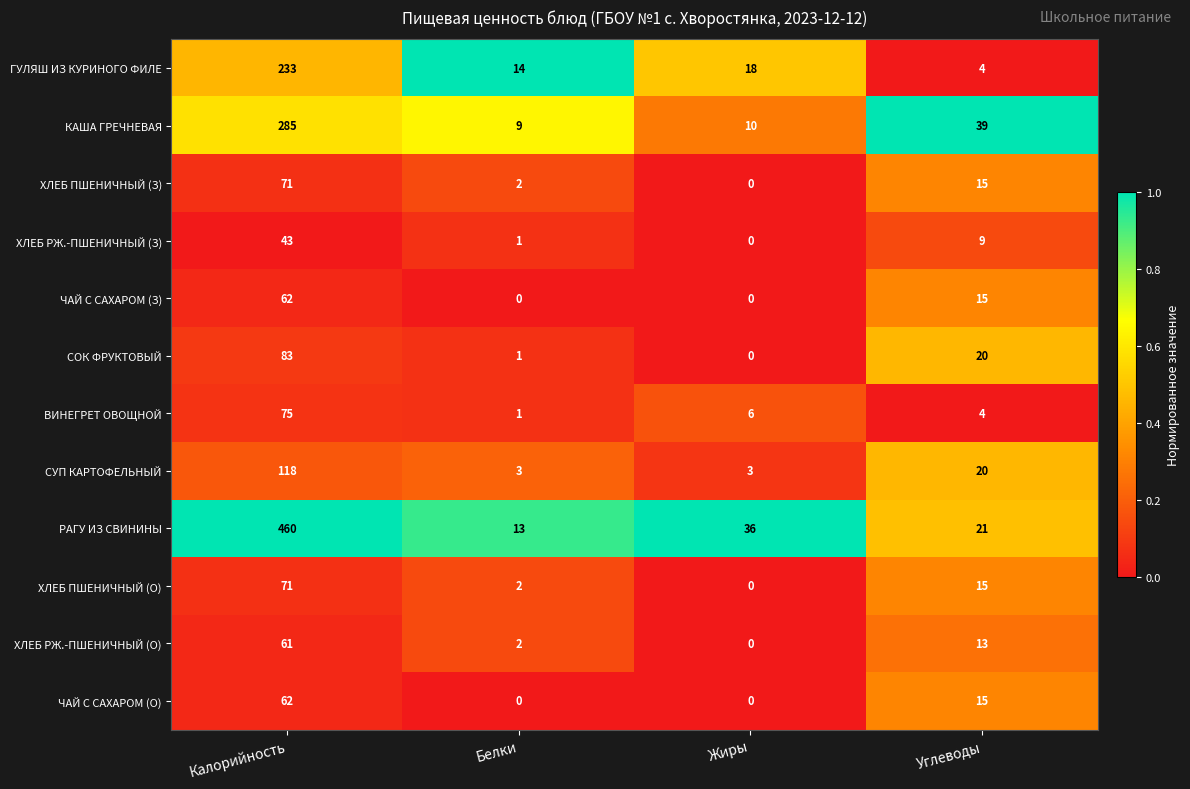

Is it true that РАГУ ИЗ СВИНИНЫ equals 34 at Углеводы?

False